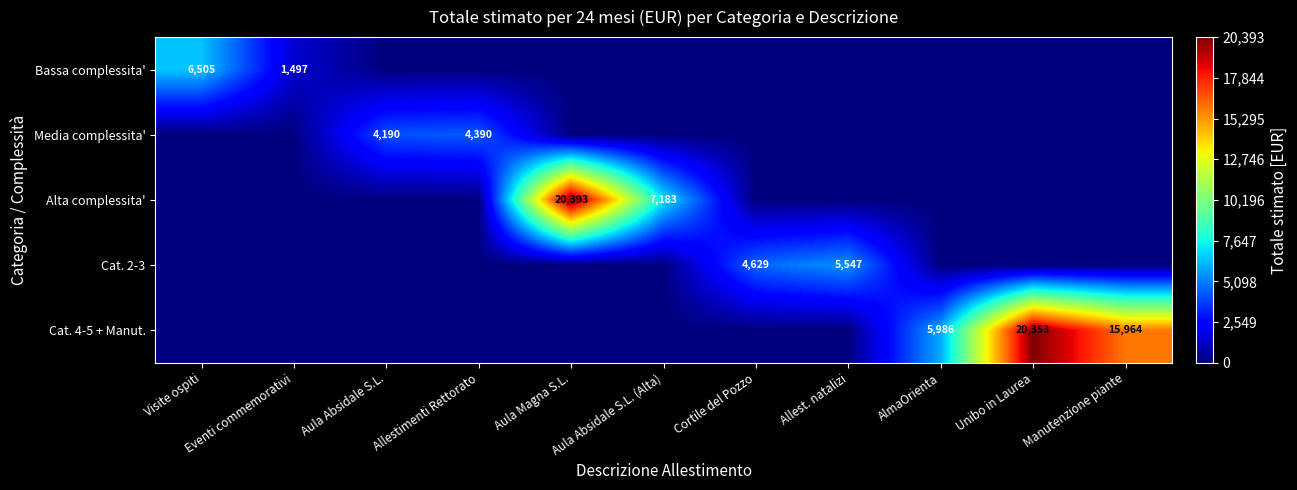

What is the spread (max minus min) of values at Allestimenti Rettorato?

4389.9